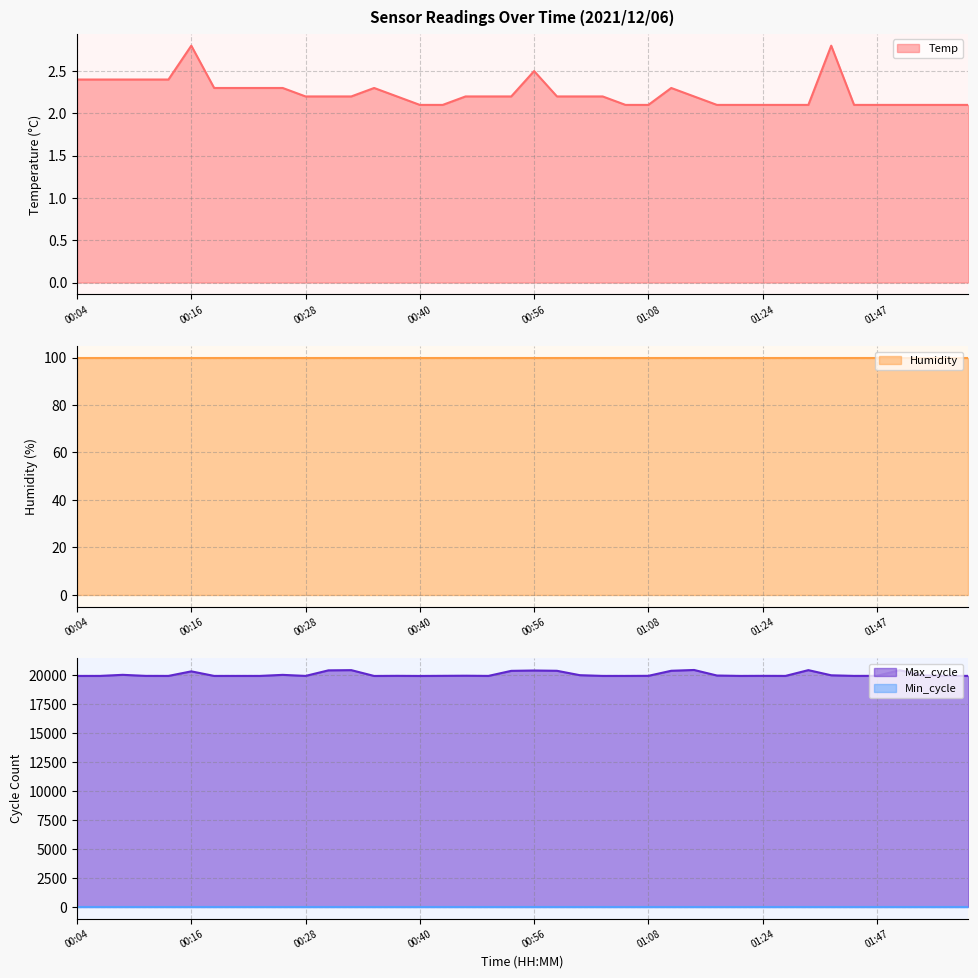

What is the minimum value for Temp?

2.1